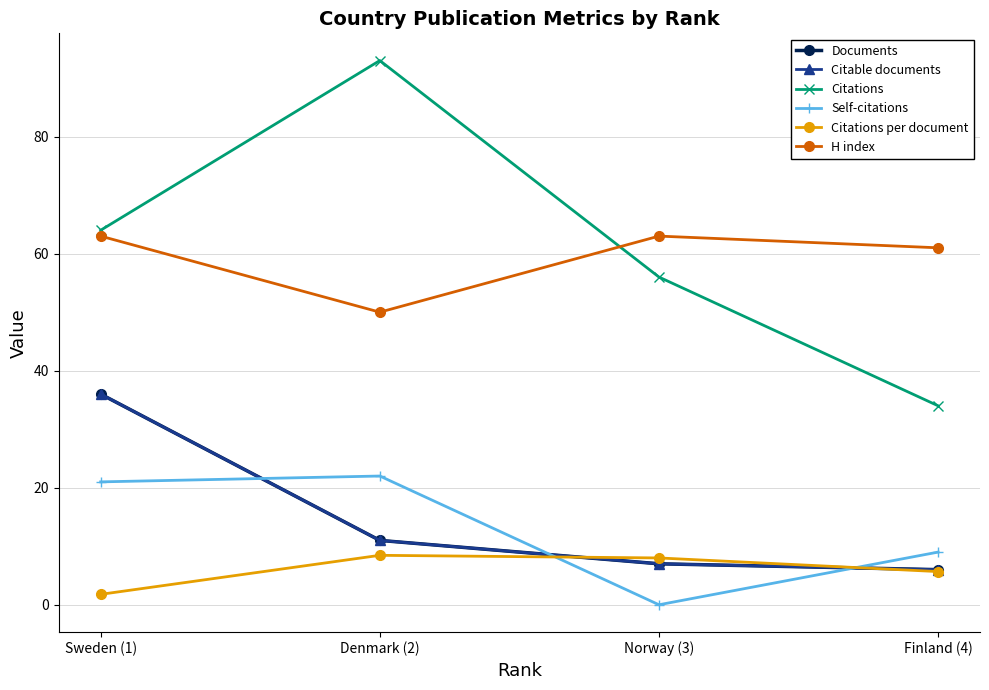

Is it true that Documents equals 1.4 at Norway (3)?

False